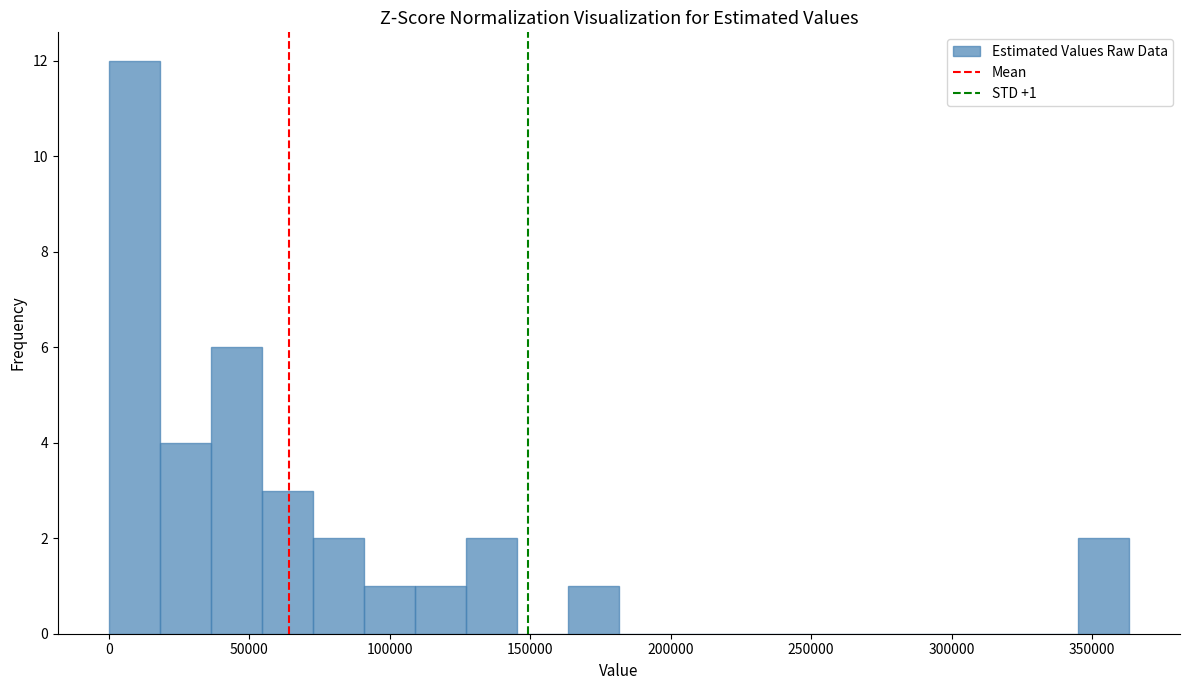

Around what value on the x-axis is the tallest bar? Give the approximate position of its centre, as read against the axis.

10000